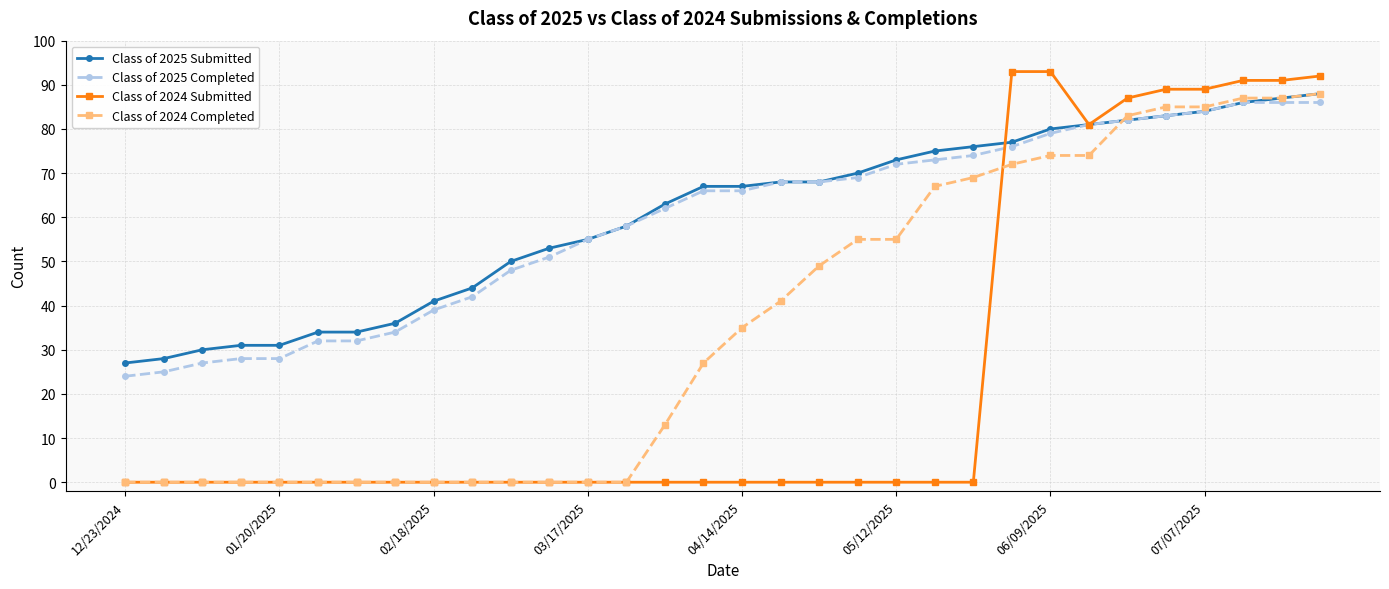

Is this an area chart (filled region under the line)?

No